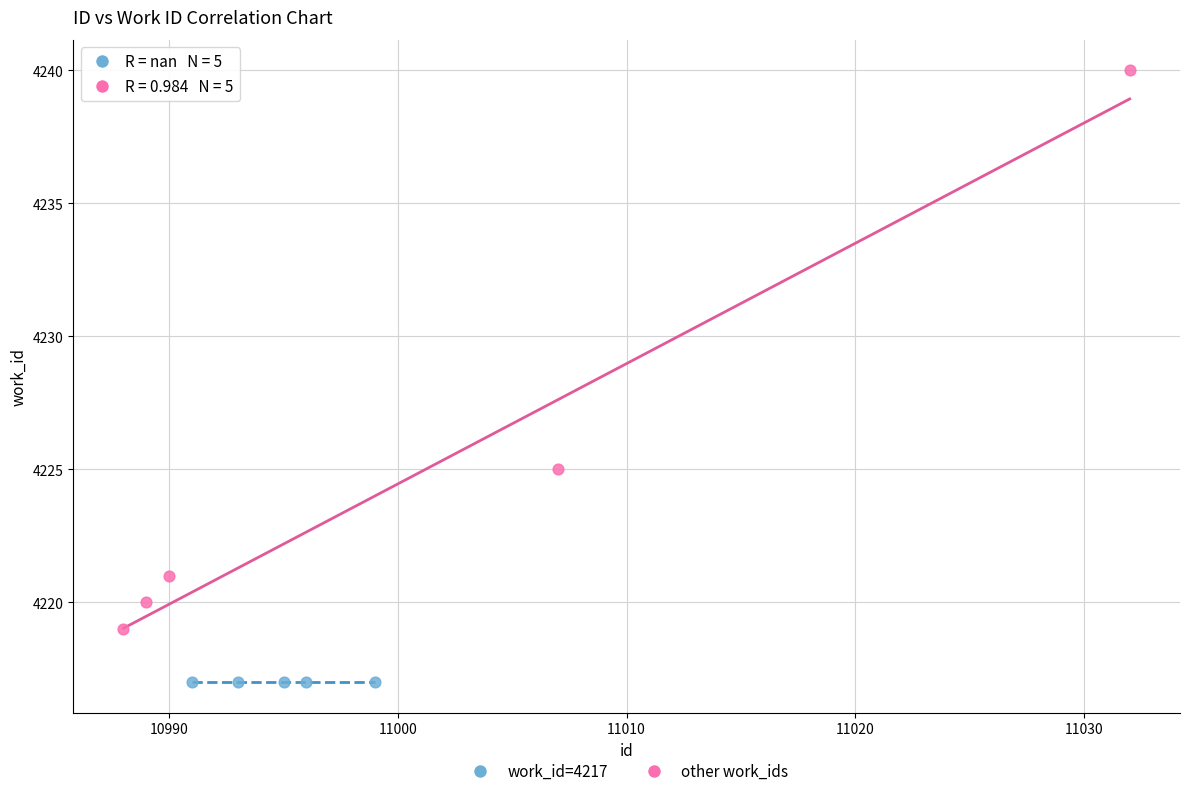

Which series reaches the minimum Y coordinate?

work_id=4217